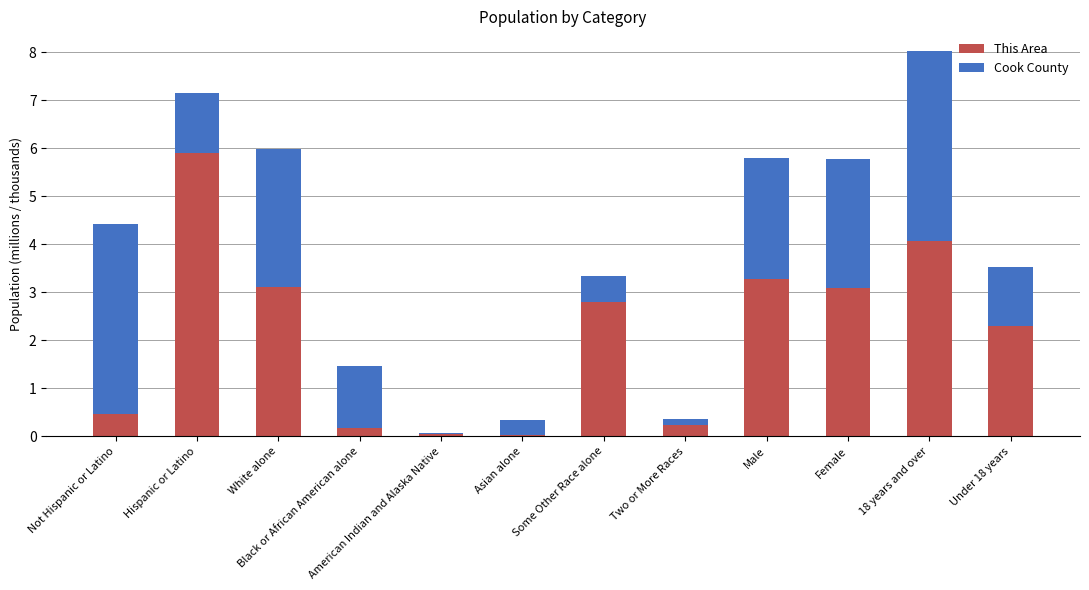

At which label is This Area closest to 2?

Under 18 years